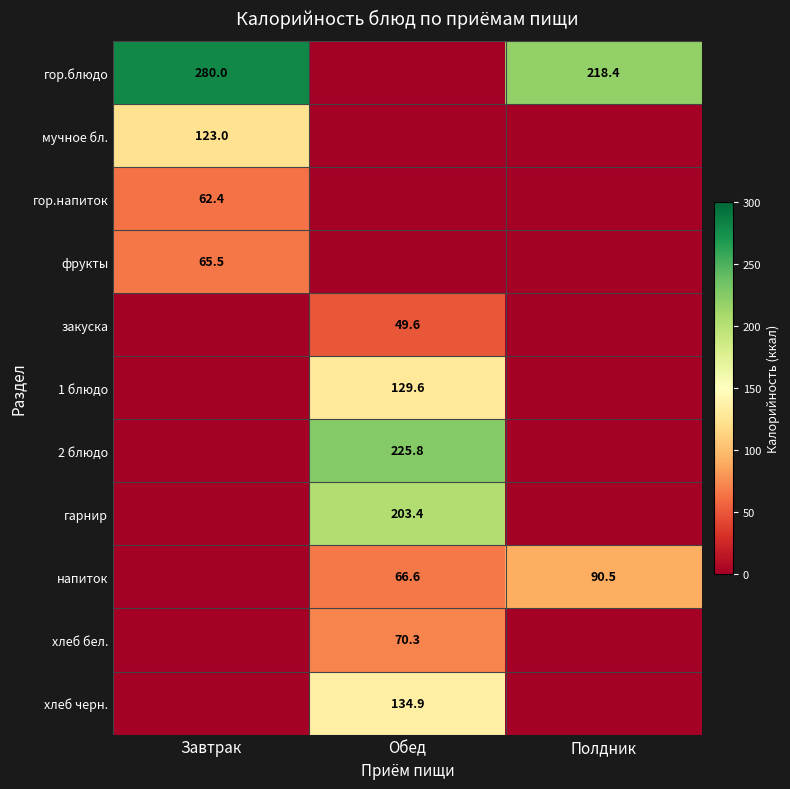

Which category has the highest value across all series?

Завтрак